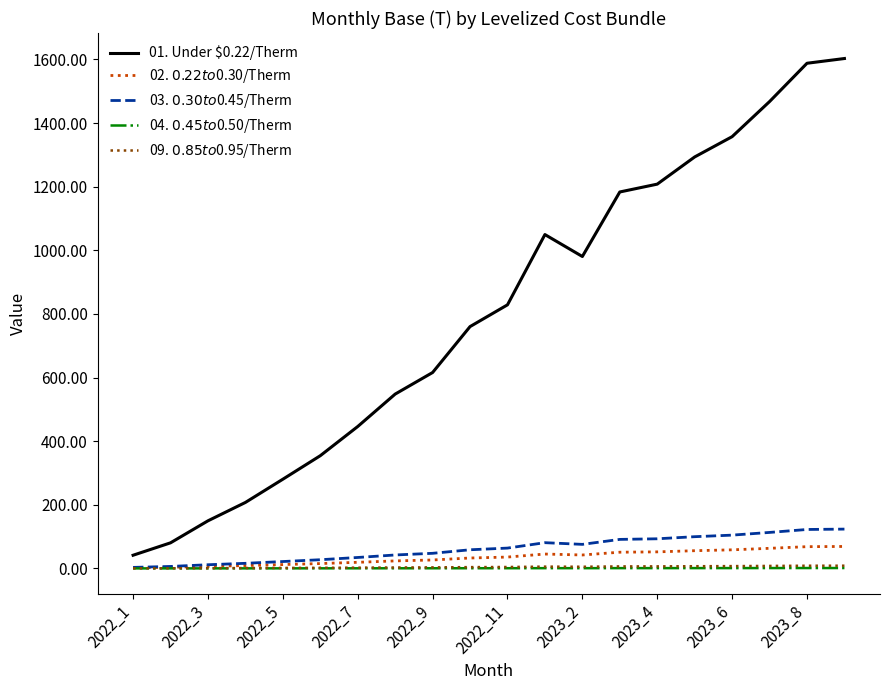

Does the chart display data point markers on the line(s)?

No